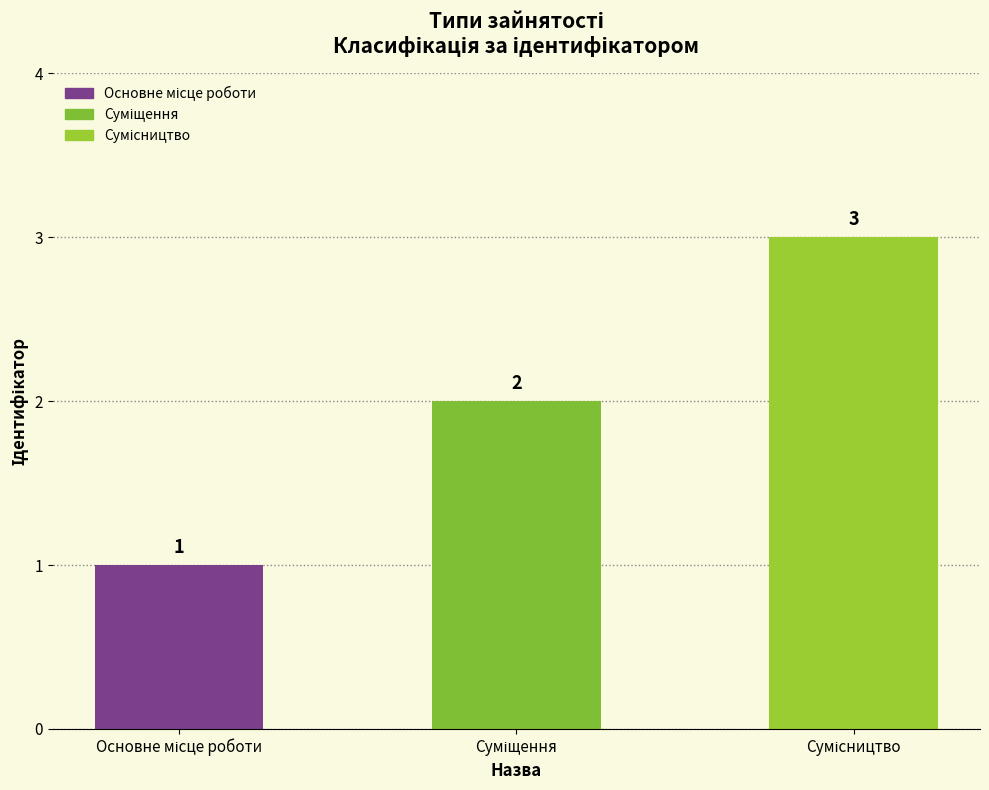

What is the value of the 3rd bar from the left?

3